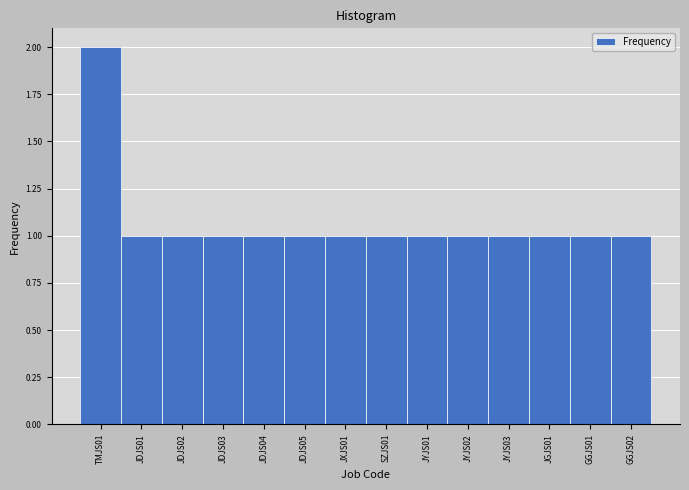

Reading left to right, list all the values displayed in this chart.

2	1	1	1	1	1	1	1	1	1	1	1	1	1